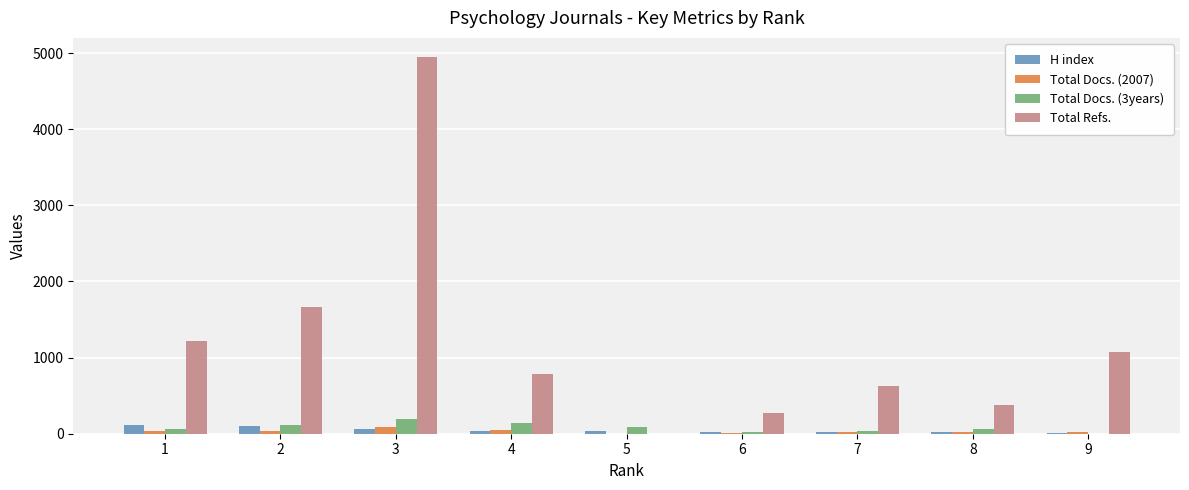

How many series are shown in this chart?

4